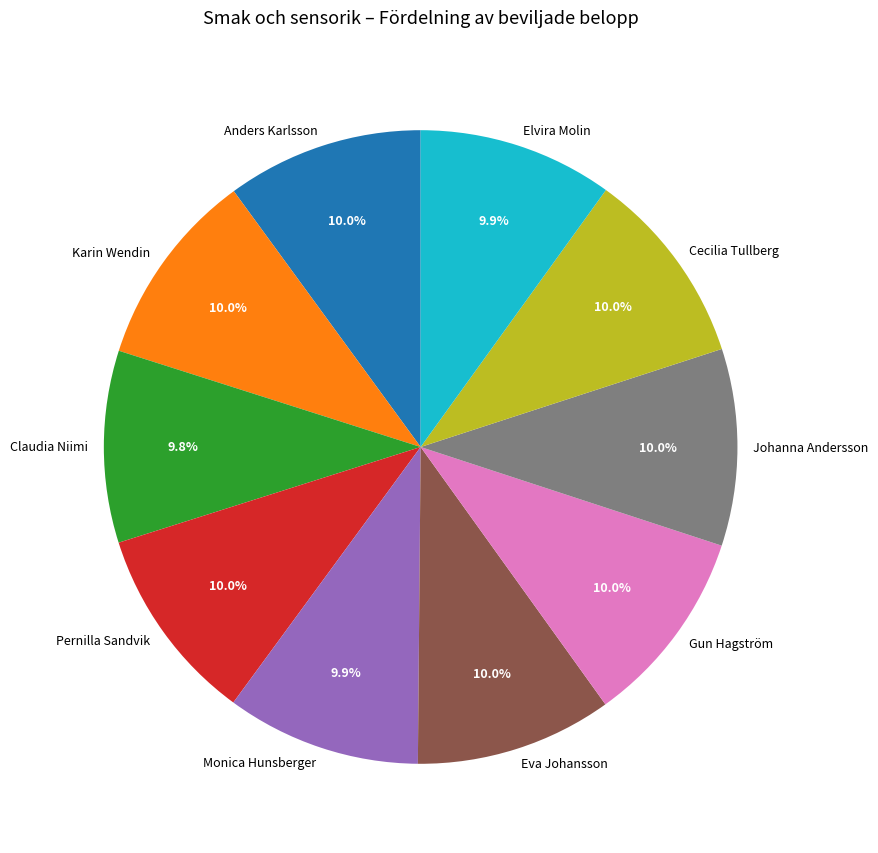

Does any single category account for the majority?

No